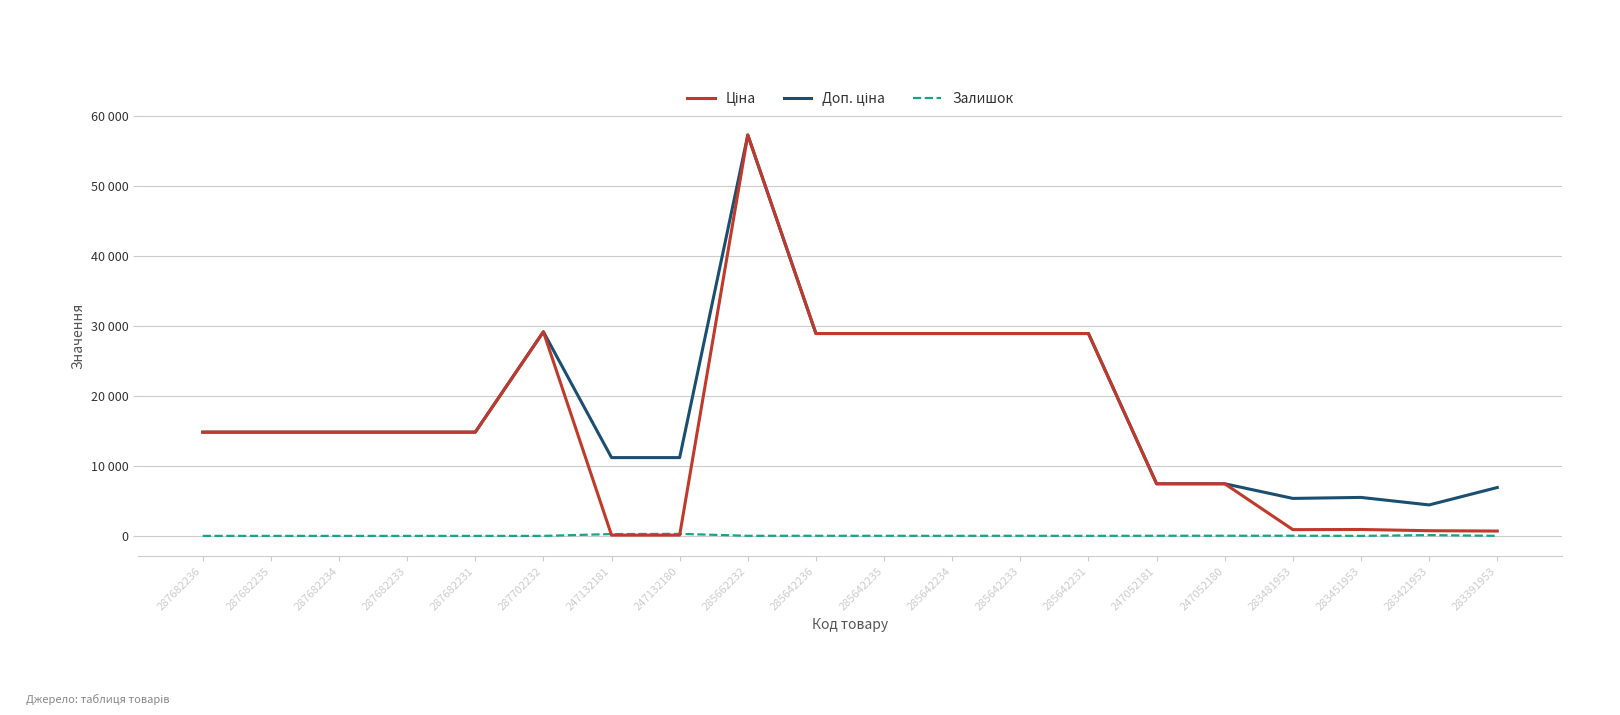

Does the chart have visible grid lines?

Yes